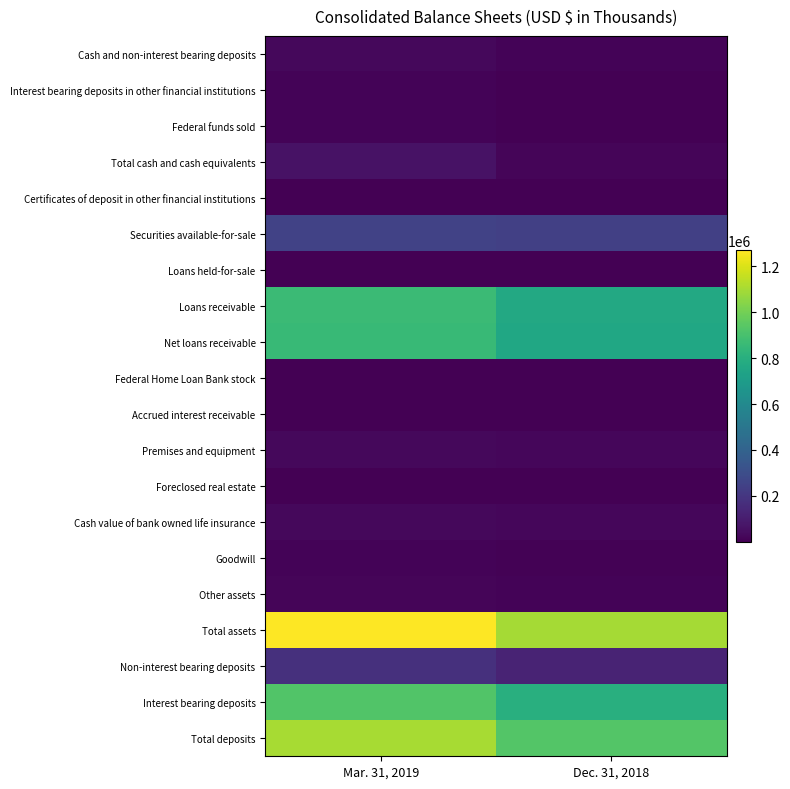

Which series has the largest total across all categories?

Total assets